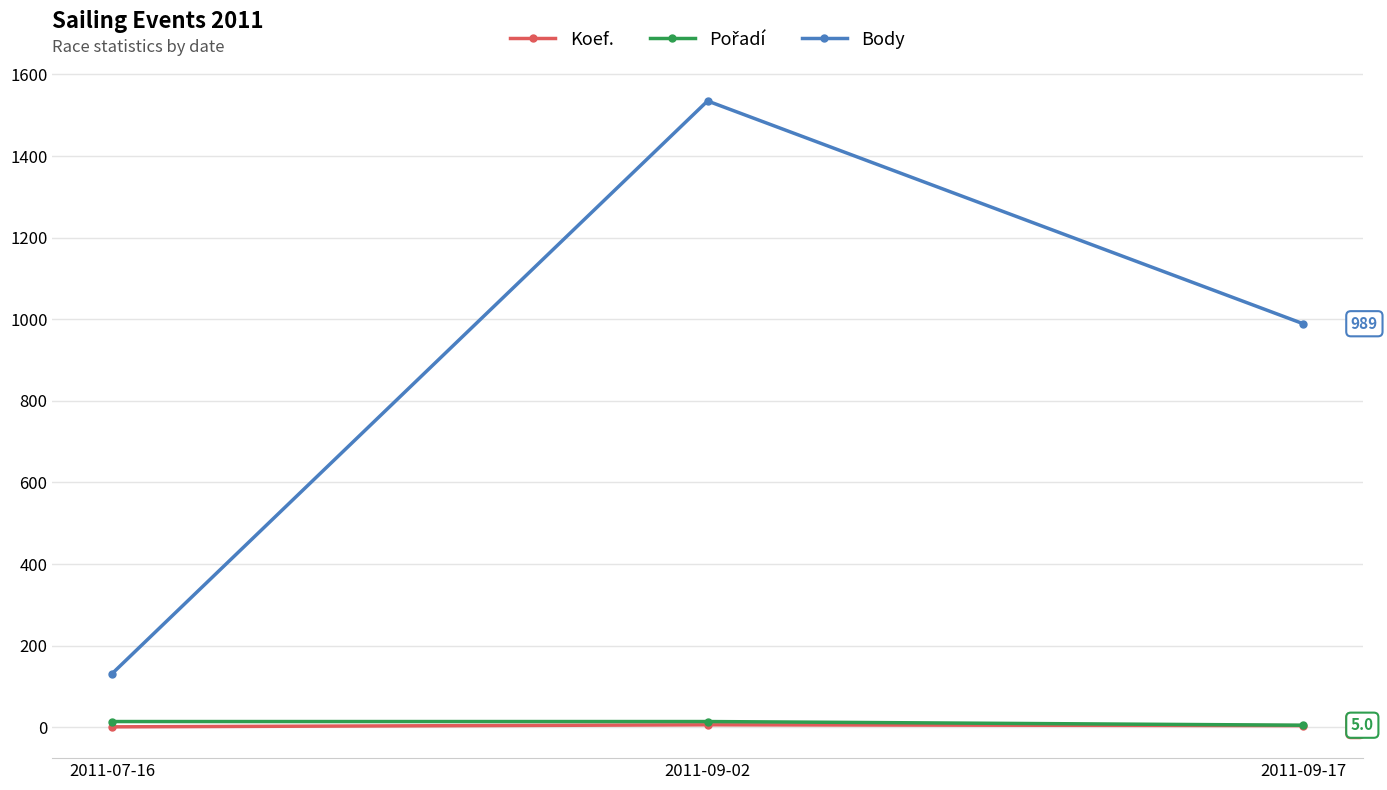

How many categories are shown in the chart?

3